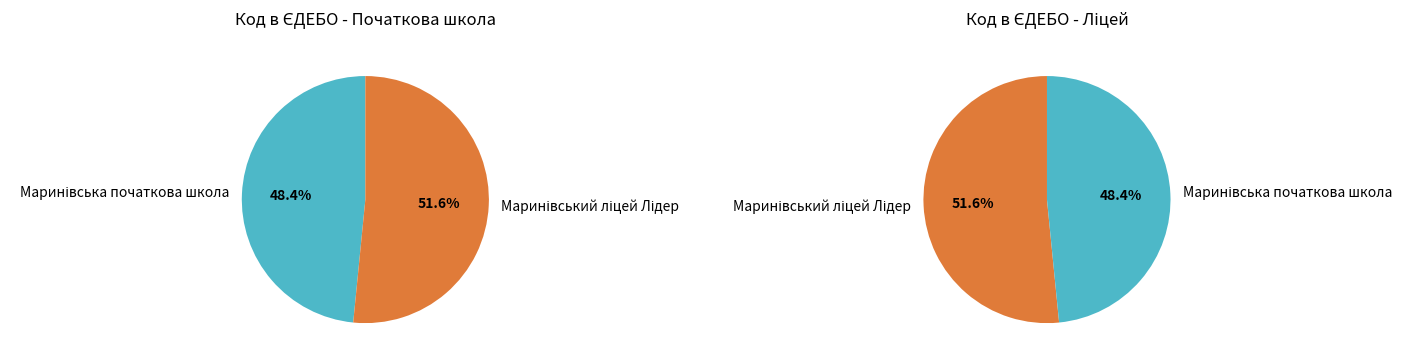

How many segments does this pie chart have?

2